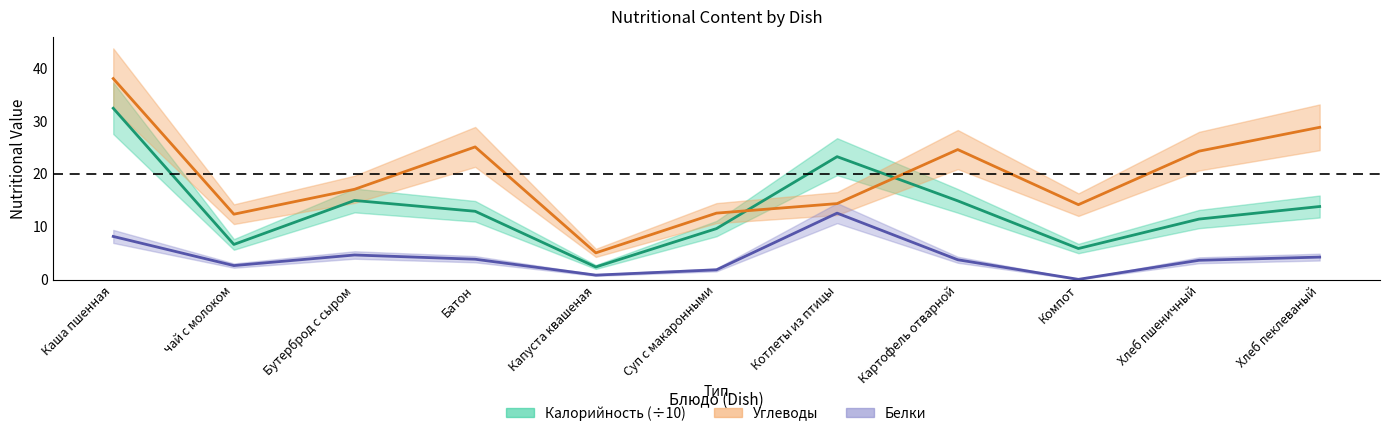

Does the chart display data point markers on the line(s)?

No